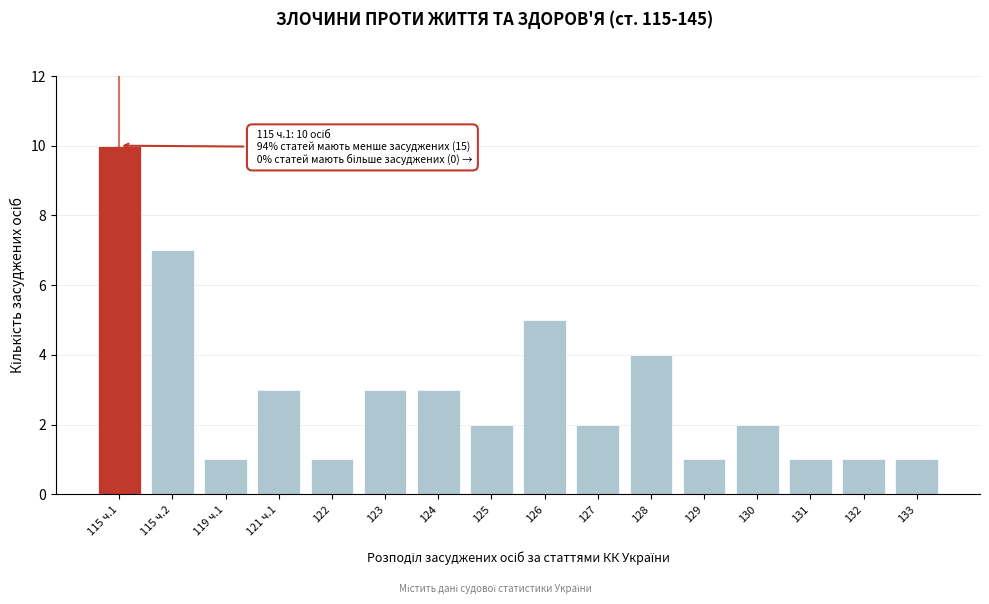

Reading left to right, transcribe all the data shown in this chart.

115 ч.1=10	115 ч.2=7	119 ч.1=1	121 ч.1=3	122=1	123=3	124=3	125=2	126=5	127=2	128=4	129=1	130=2	131=1	132=1	133=1